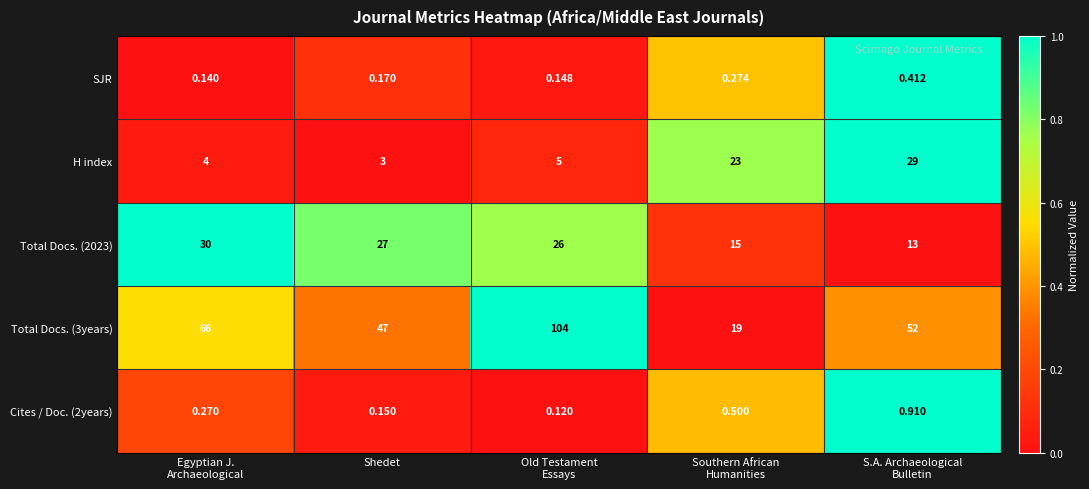

Which series changed the most between Old Testament
Essays and S.A. Archaeological
Bulletin?

Total Docs. (3years)